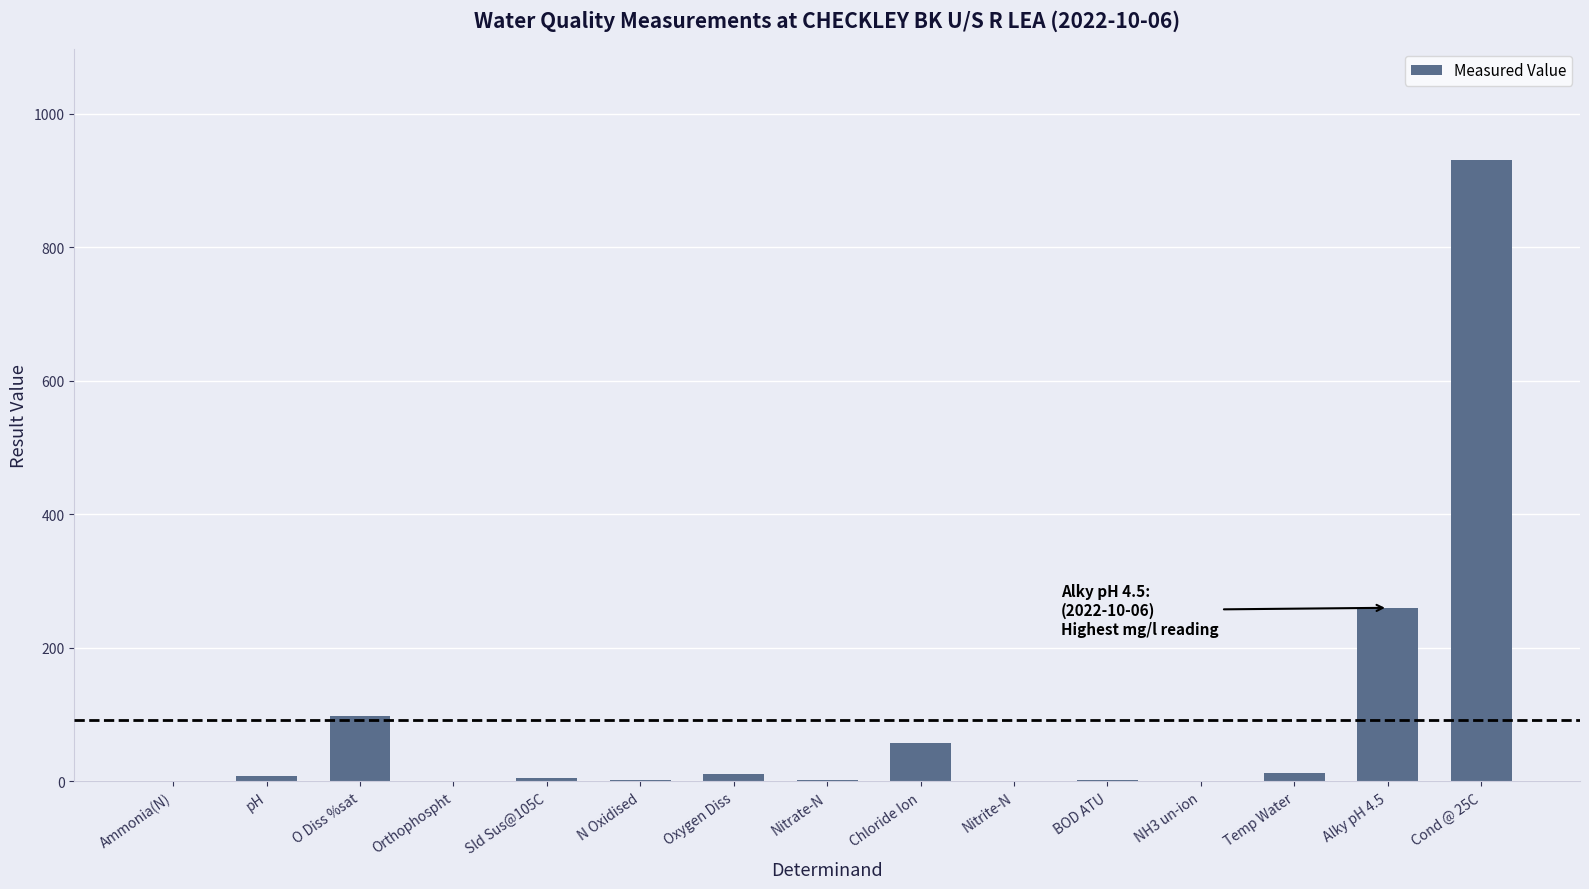

What is the greatest value displayed?

930.0